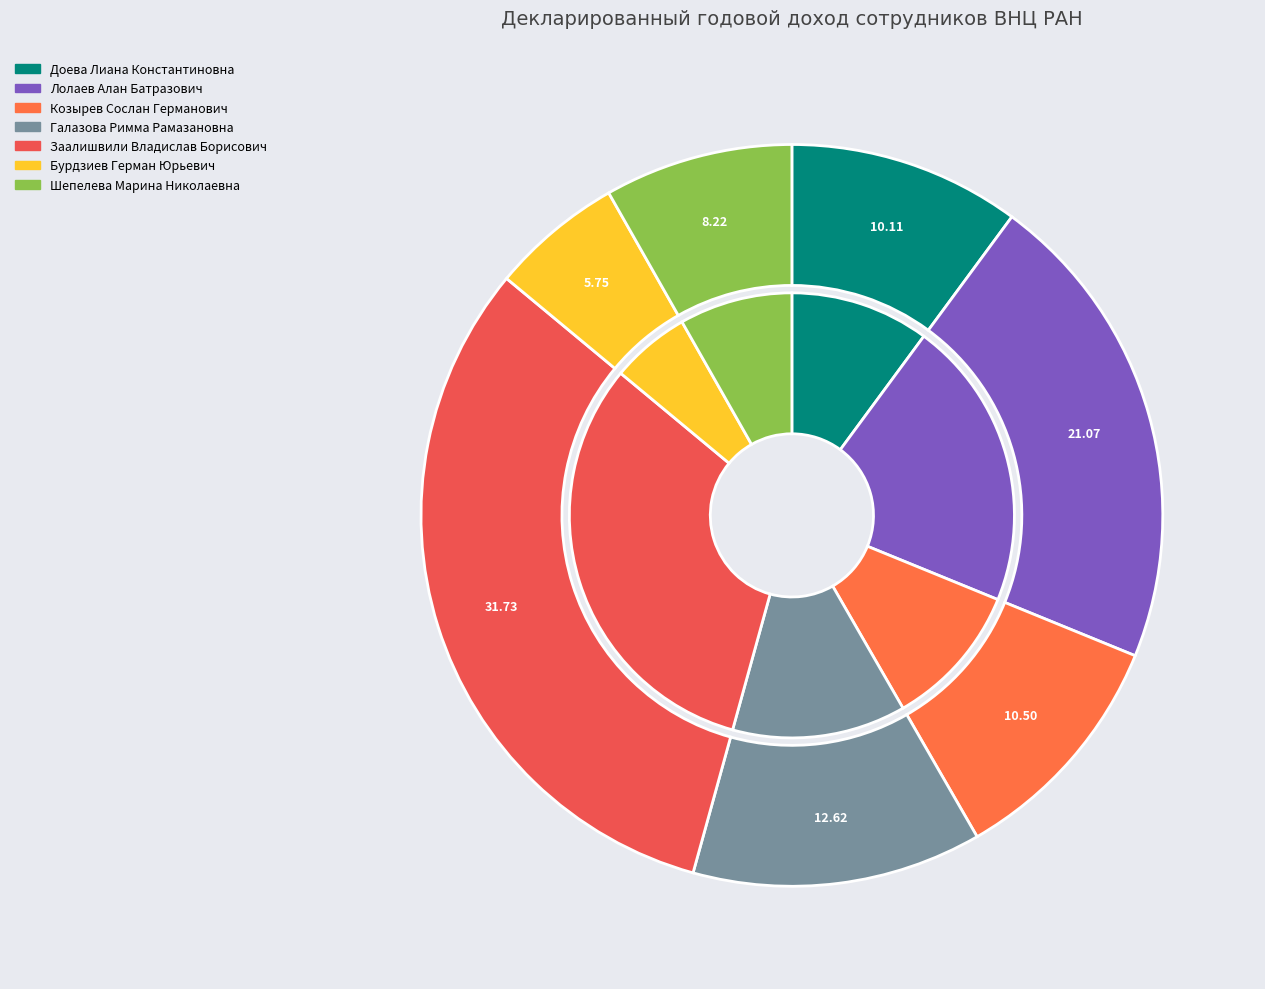

The Лолаев Алан Батразович slice represents 15% of the pie. True or false?

False